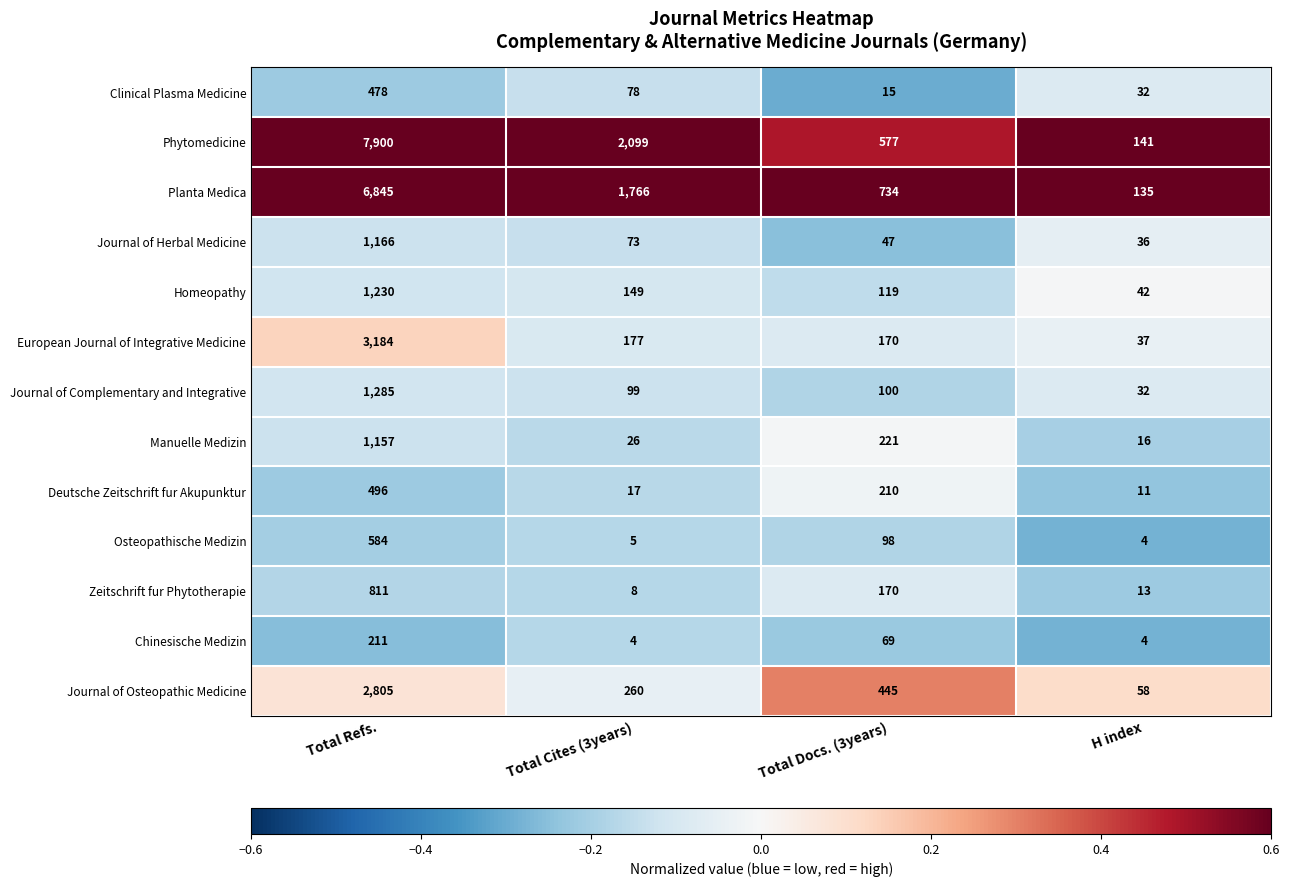

Which series has the largest total across all categories?

Phytomedicine